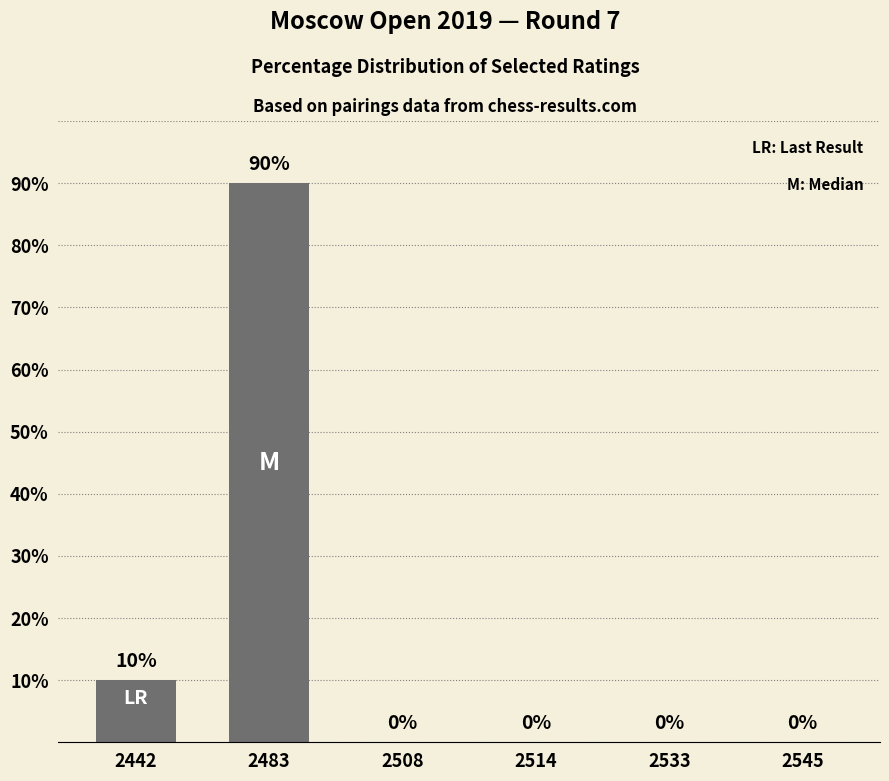

Is it true that the value at 2545 is 0?

True